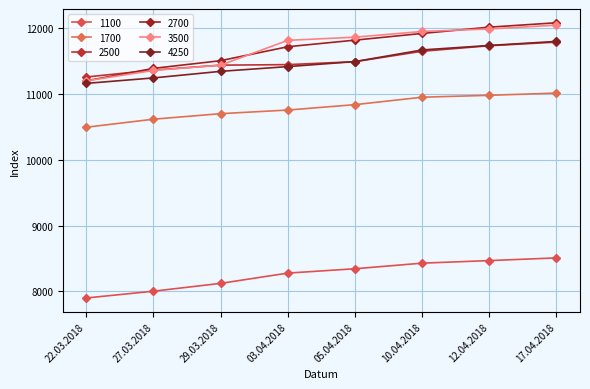

List the labels in order of 1700 value, smallest first.

22.03.2018, 27.03.2018, 29.03.2018, 03.04.2018, 05.04.2018, 10.04.2018, 12.04.2018, 17.04.2018